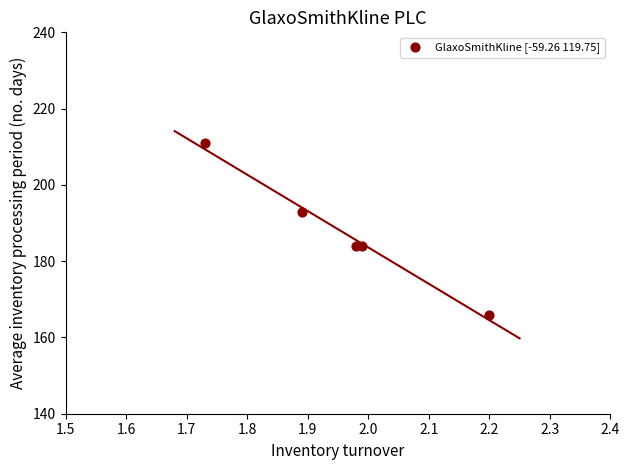

What is the range of Y values (max minus min)?

45